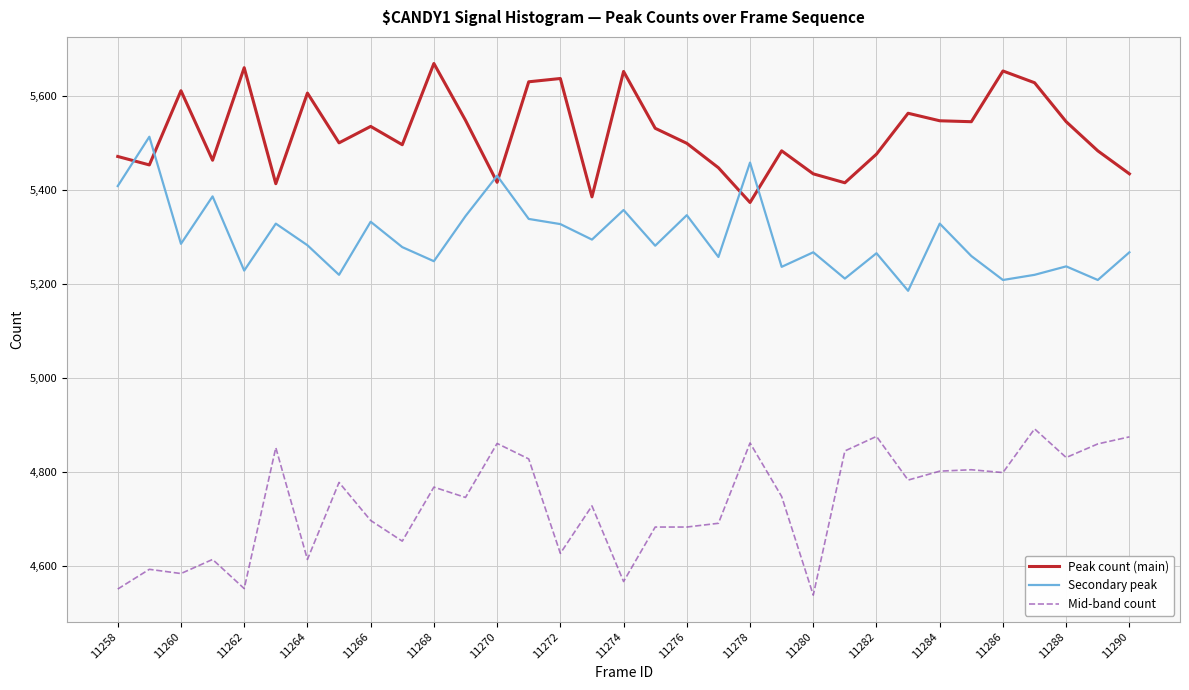

What is the sum of all Secondary peak values?

174862